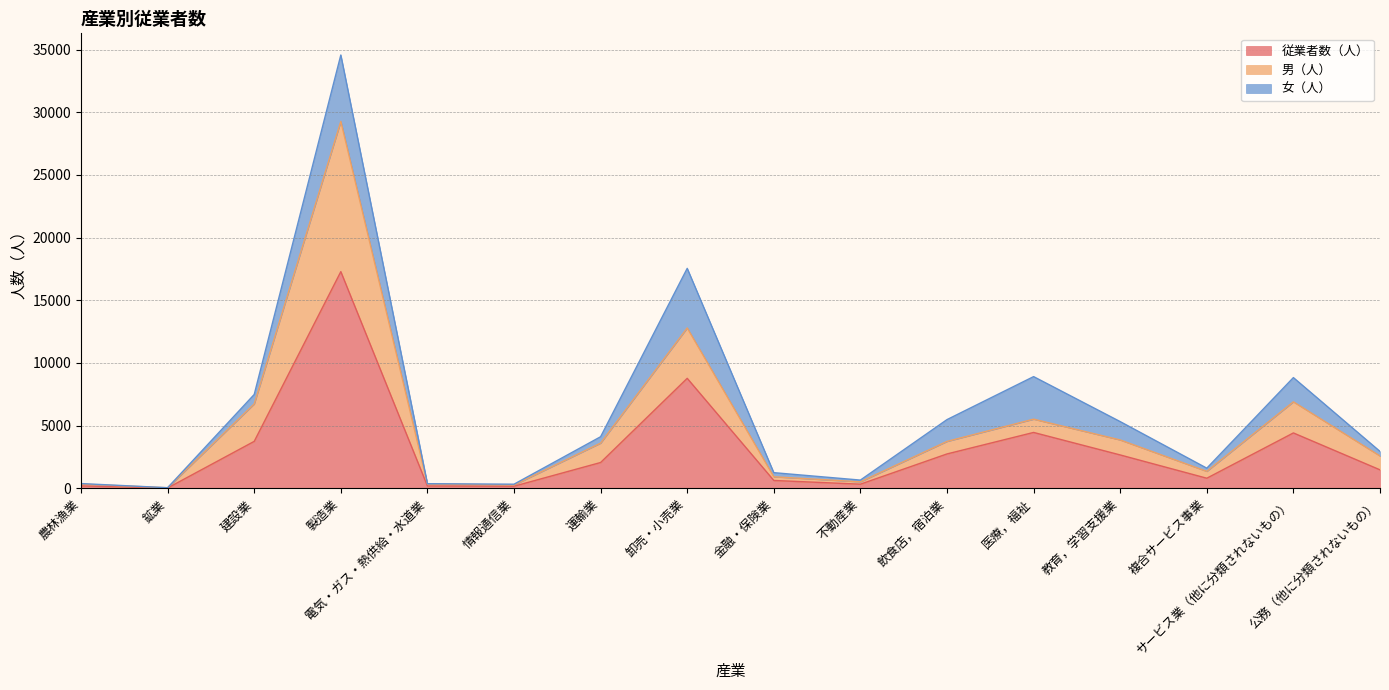

What is the sum of the 男（人） values at 情報通信業 and 建設業?

6990